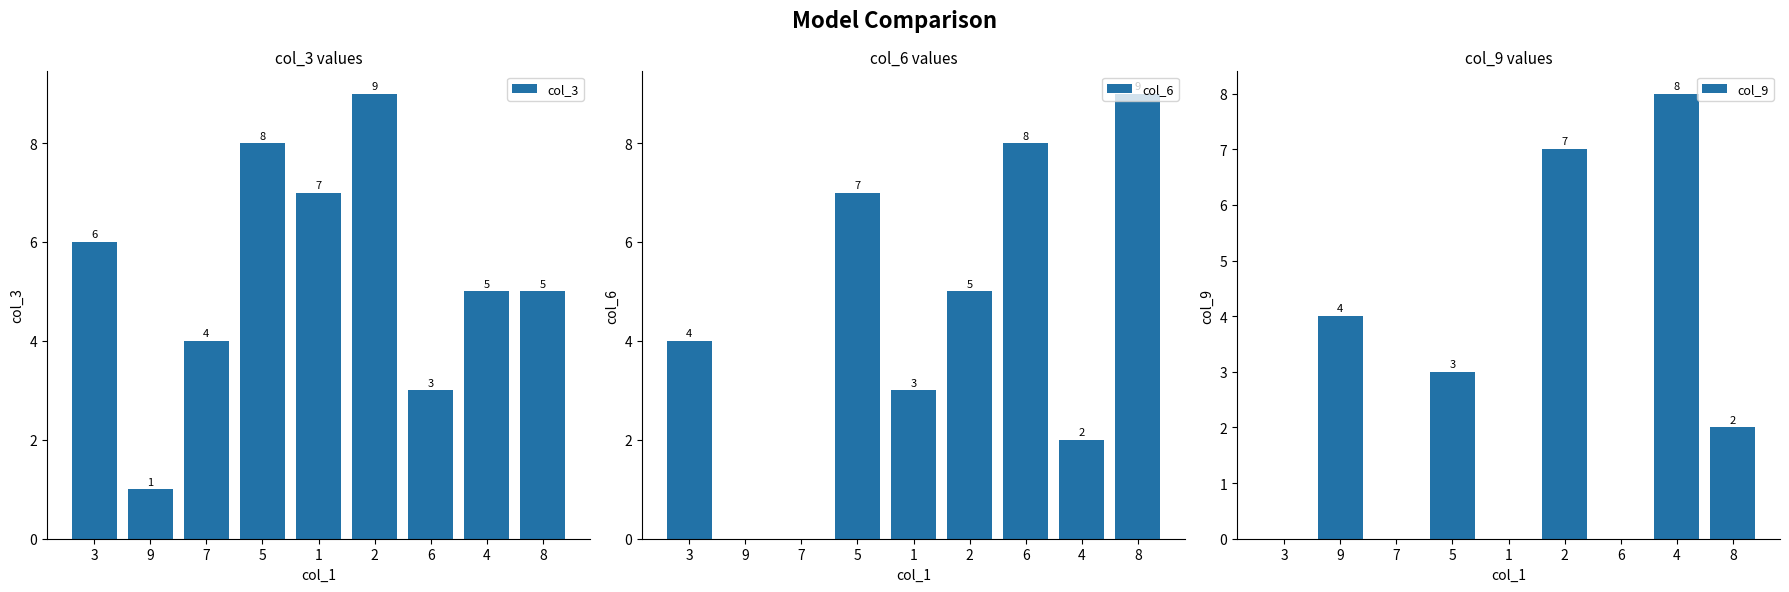

What is the difference between the maximum and second lowest values in the col_9 series?

8